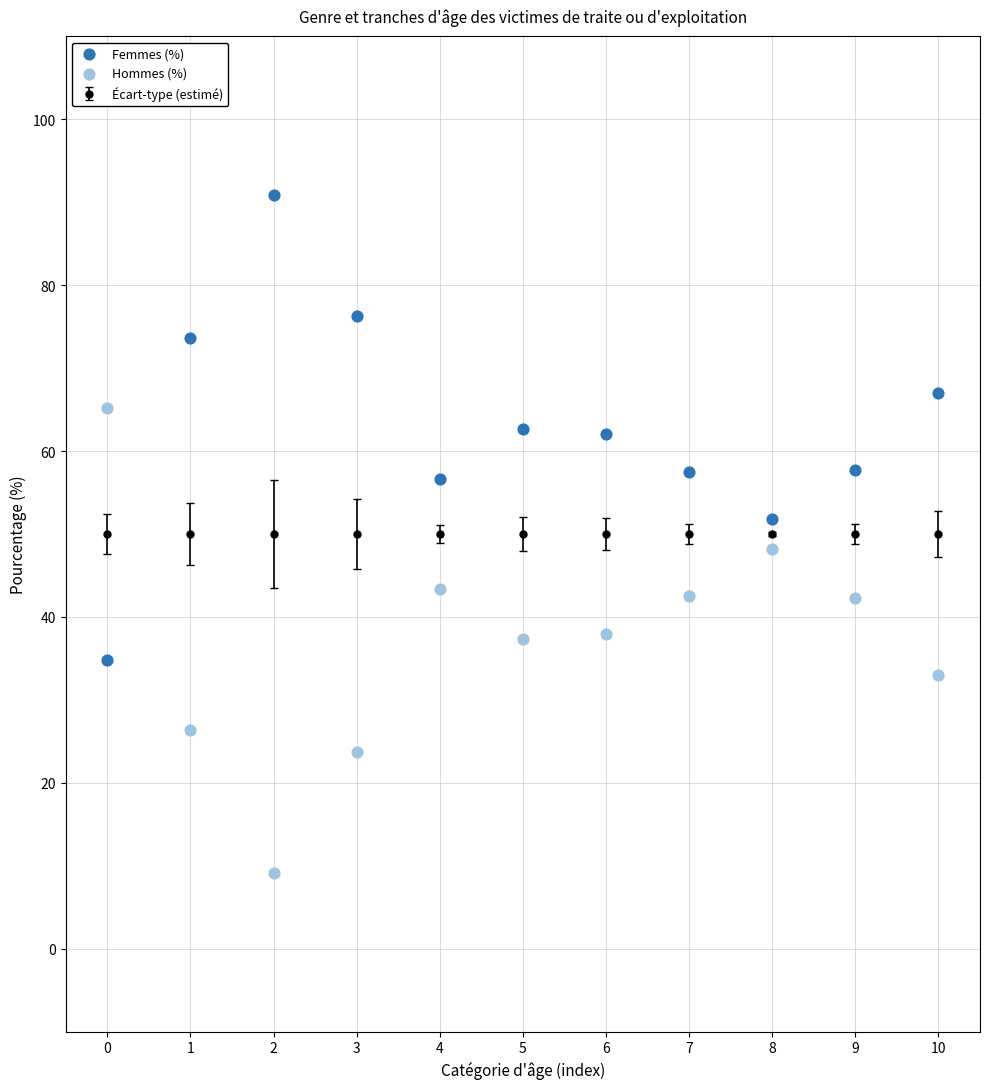

Which series reaches the minimum Y coordinate?

Hommes (%)